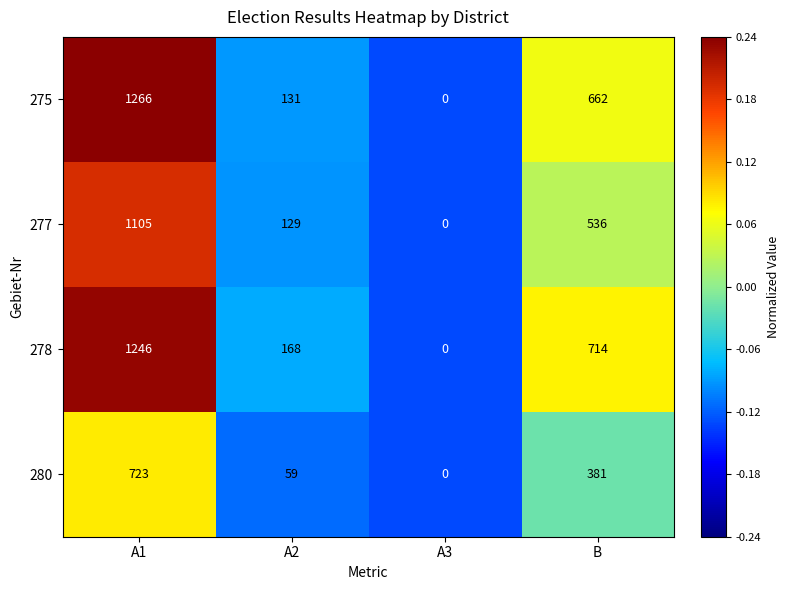

The value of 280 at A1 is 723. True or false?

True